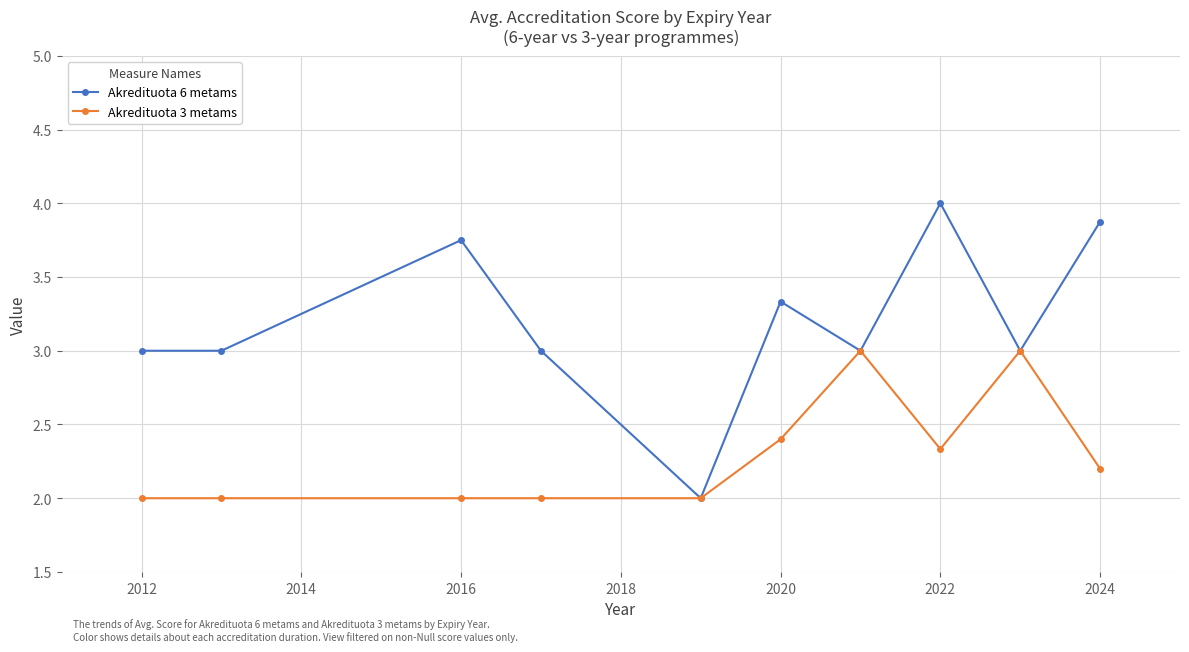

What is the difference between the second highest and second lowest values in the Akredituota 3 metams series?

1.0